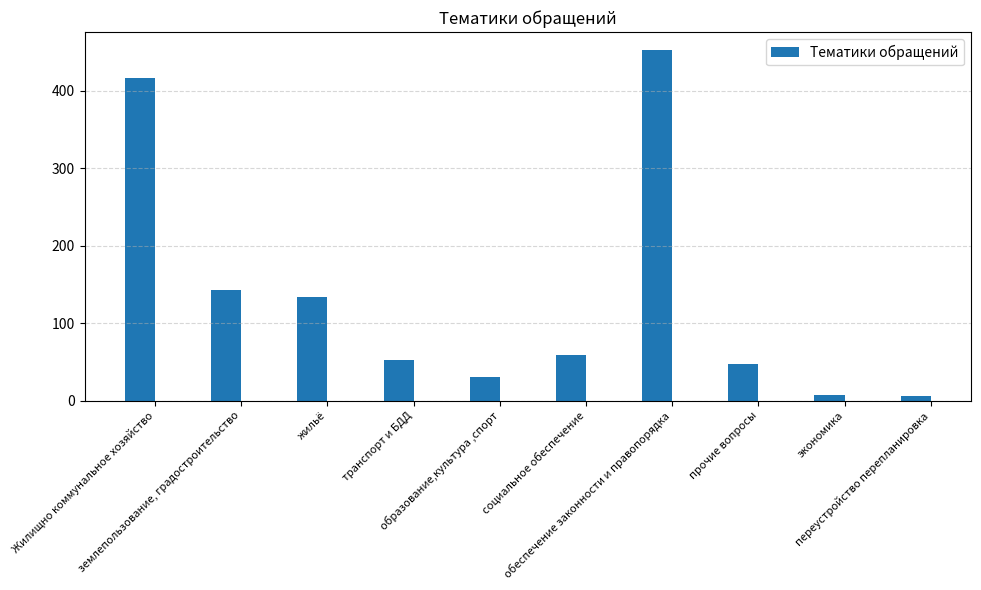

Read the value at землепользование, градостроительство, to the nearest 50.

150